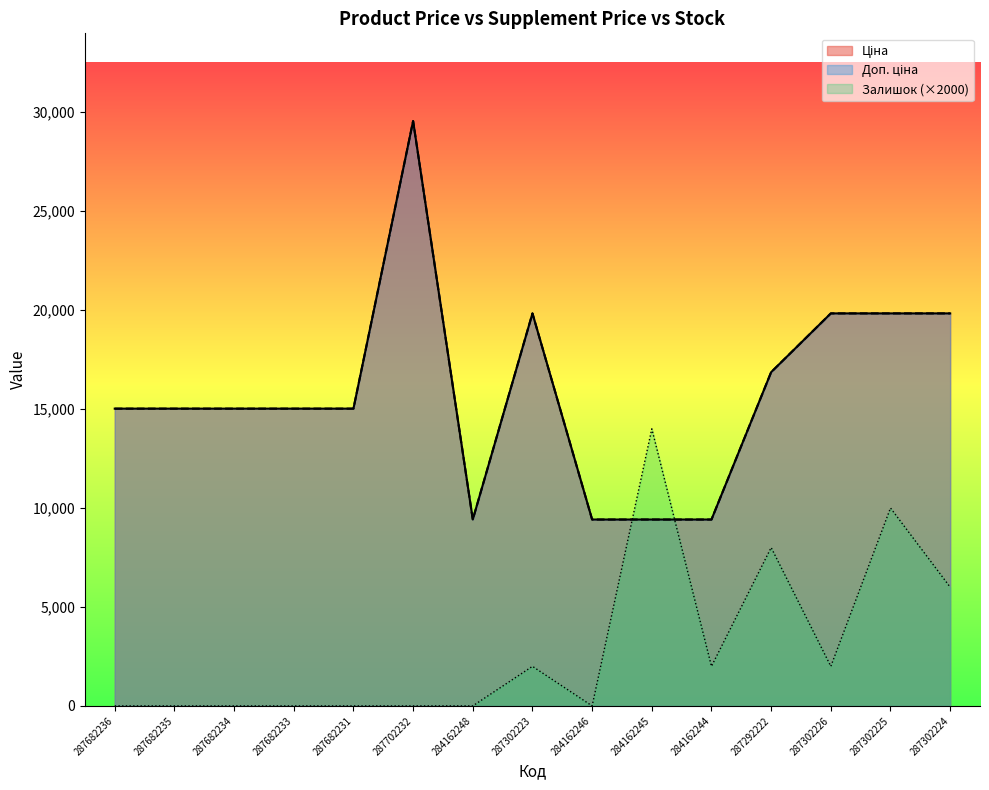

True or false: Ціна and Доп. ціна cross at least once.

False